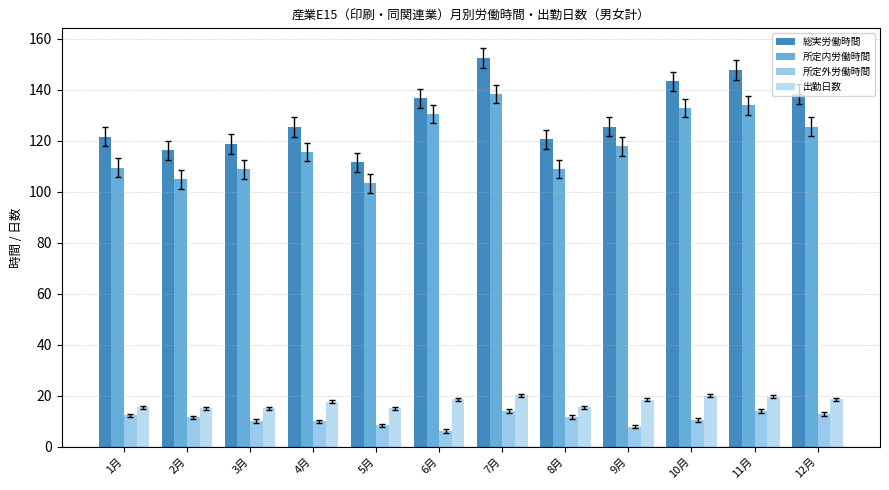

What are all the series names shown in the legend?

総実労働時間, 所定内労働時間, 所定外労働時間, 出勤日数